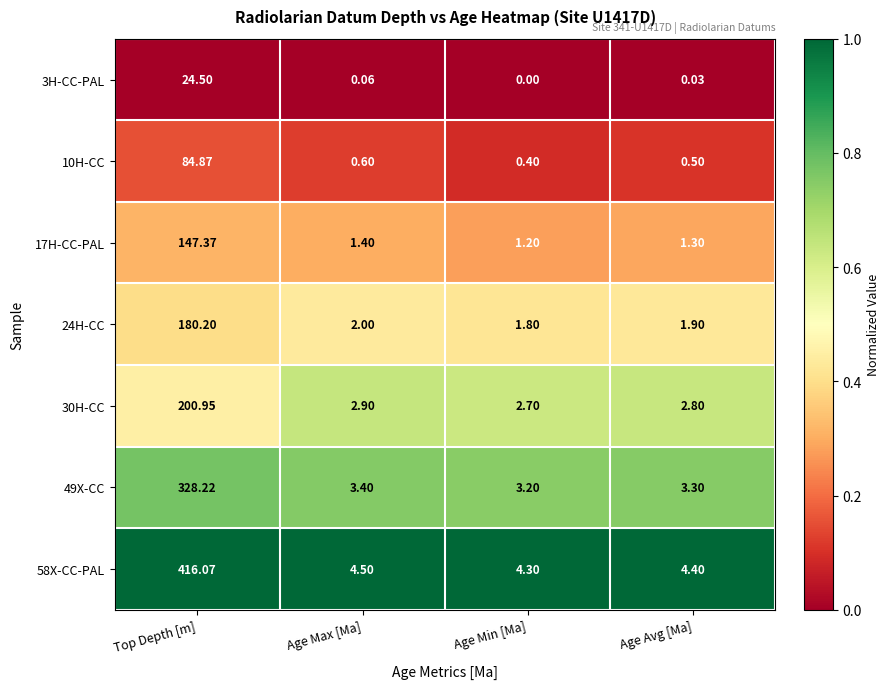

Which label corresponds to the smallest value in the chart?

Age Min [Ma]